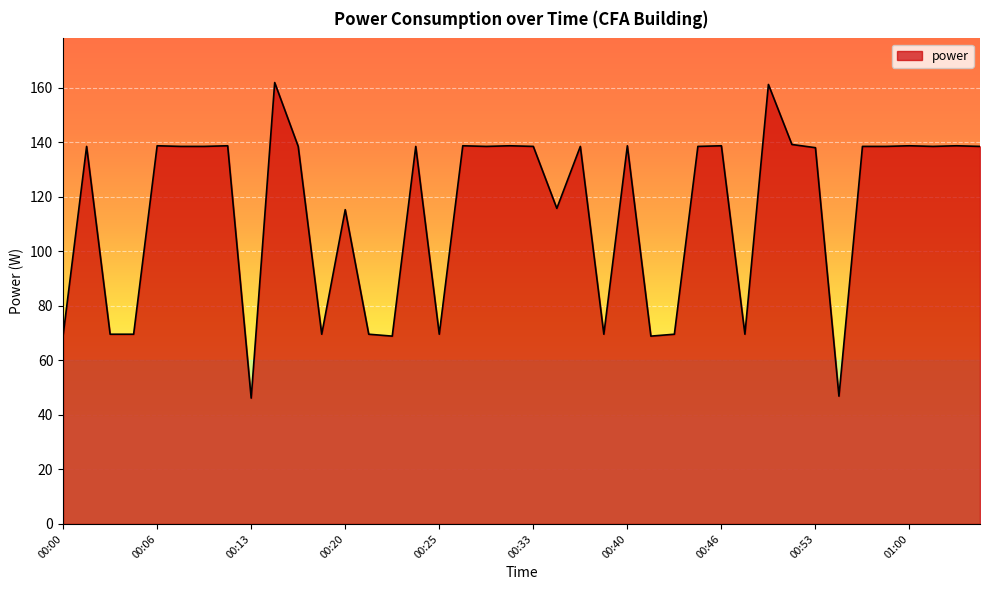

What is the minimum value shown in the chart?

46.2